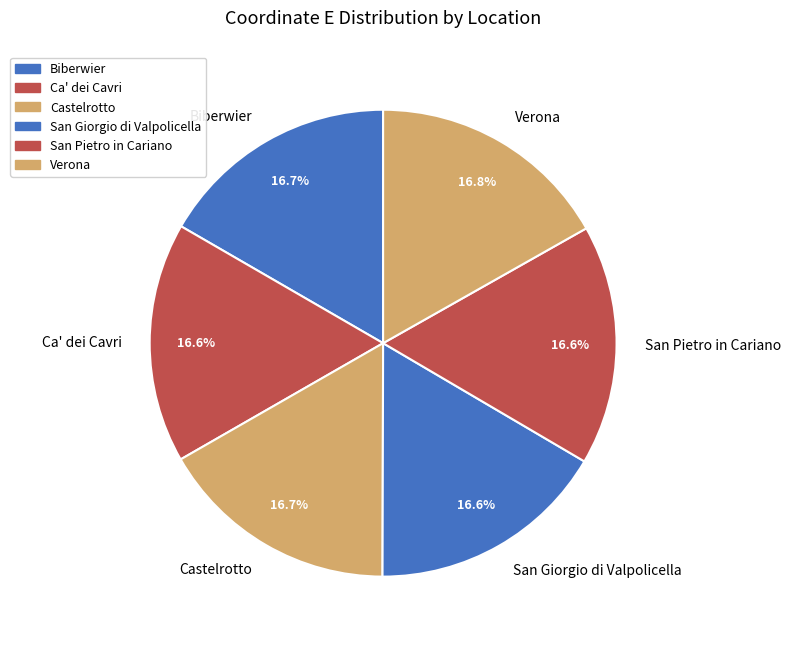

How many segments does this pie chart have?

6